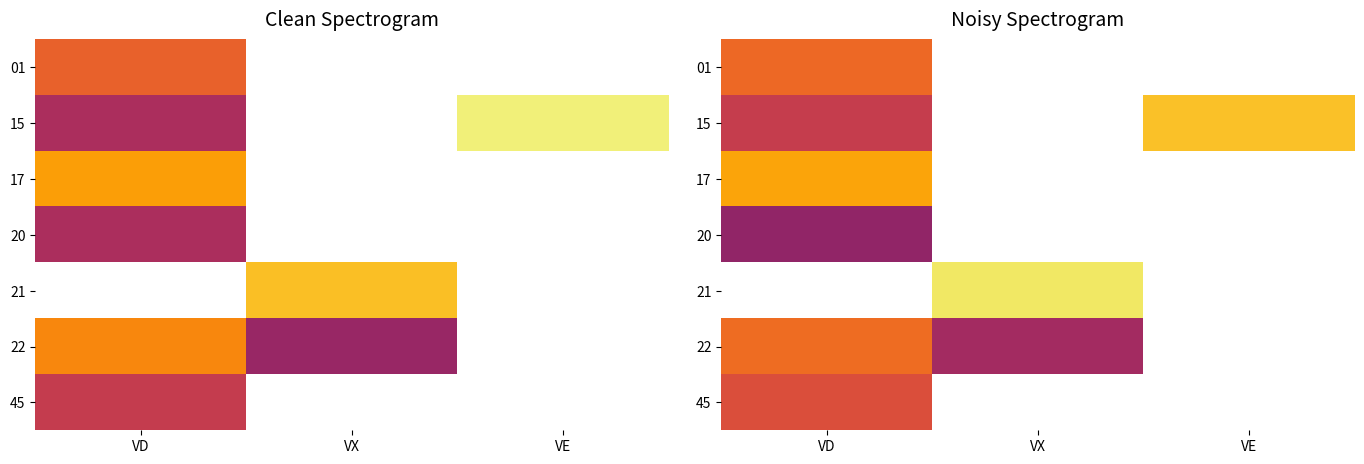

Count the number of data series in this chart.

7